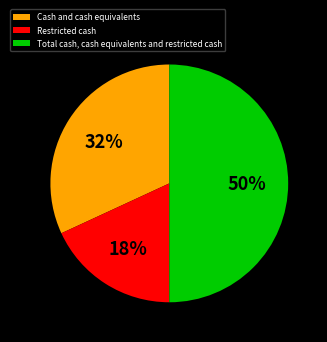

Does Restricted cash account for over 50% of the chart?

No